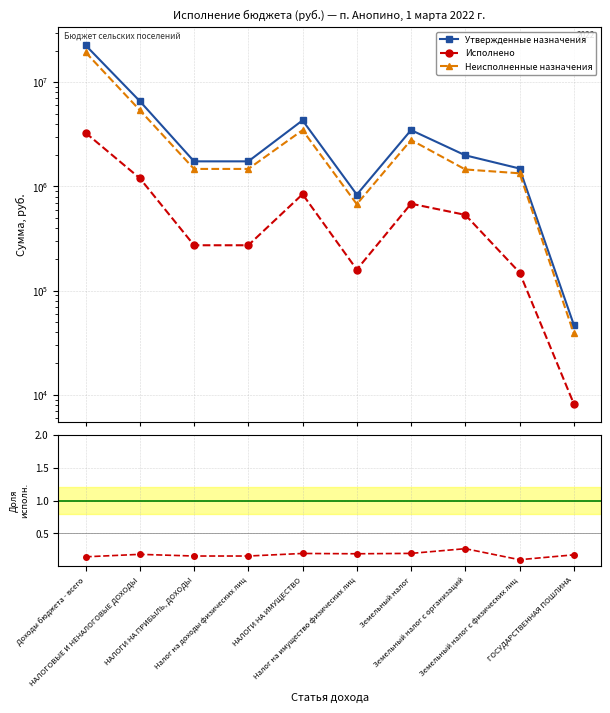

Rank the series at Доходы бюджета - всего from lowest to highest value.

Исполнено / Утверждено, Исполнено, Неисполненные назначения, Утвержденные назначения